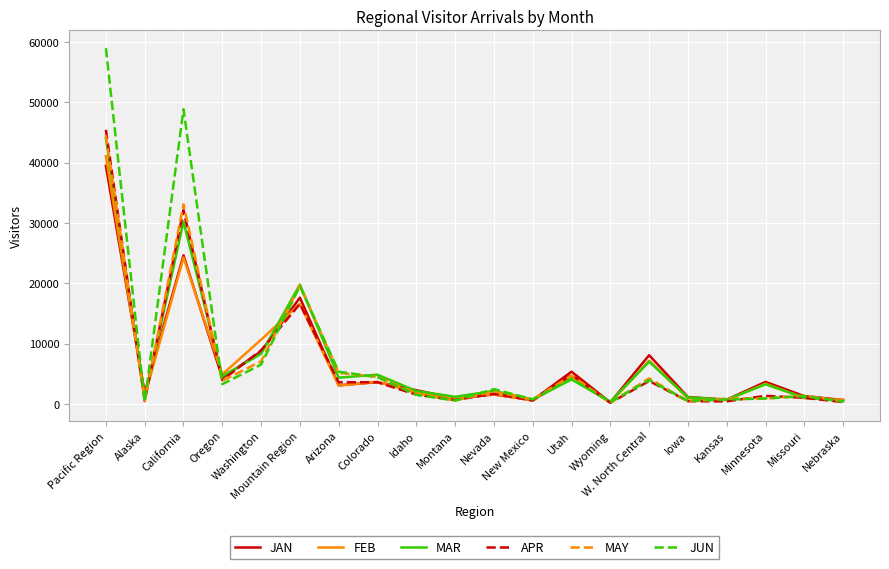

What are all the series names shown in the legend?

JAN, FEB, MAR, APR, MAY, JUN